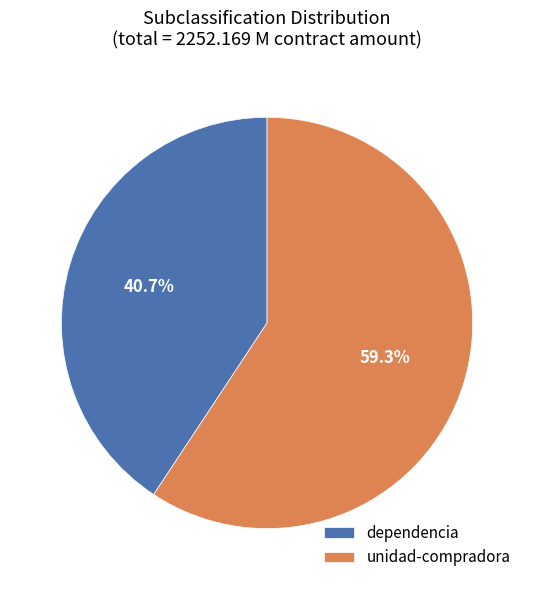

What percentage is the dependencia slice, to the nearest percent?

41%